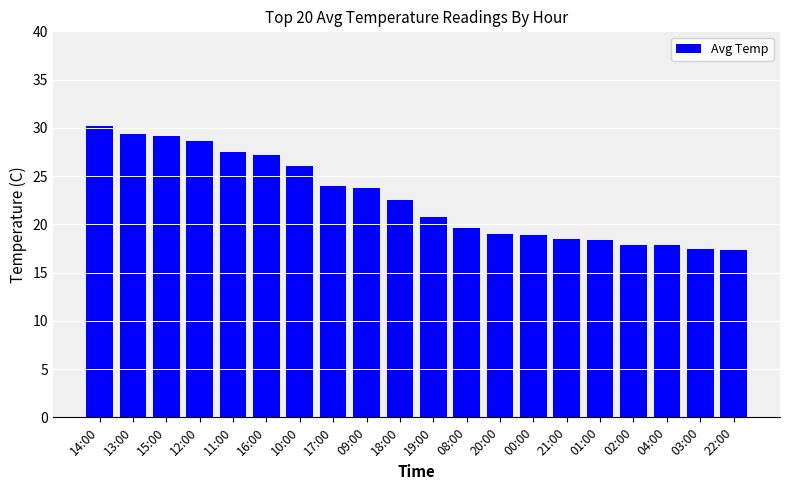

The chart shows a value of 22.5 at 18:00. True or false?

True